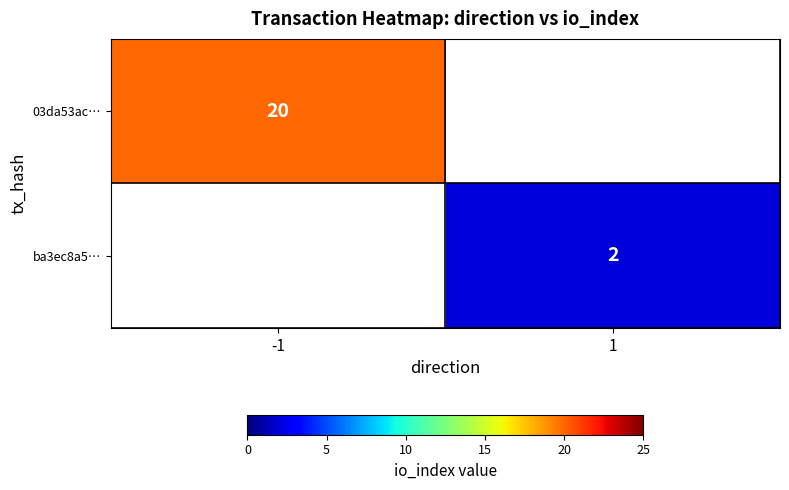

Is the value of 03da53ac… at -1 greater than the value of ba3ec8a5… at 1?

Yes